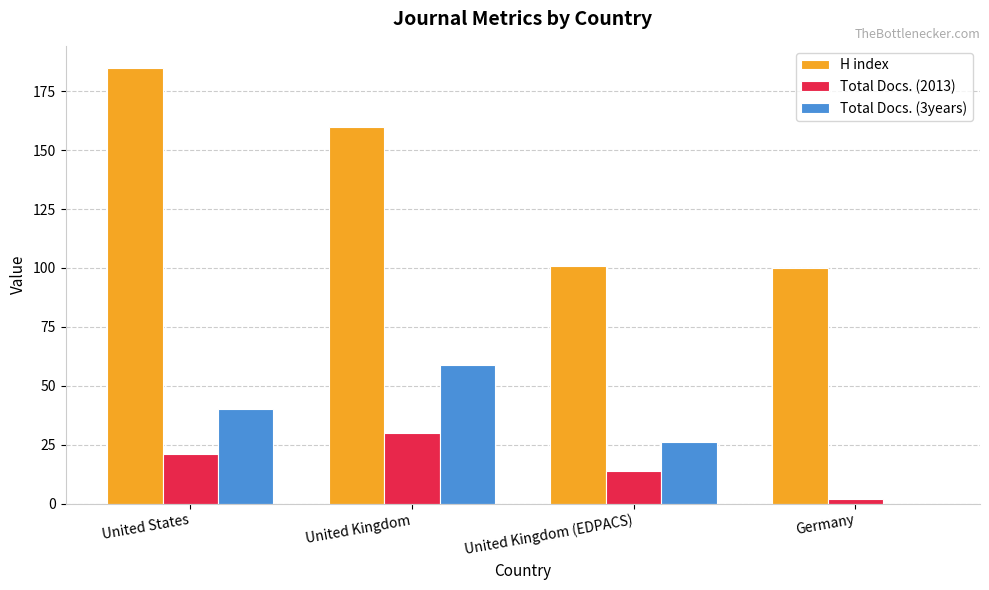

At which category does the chart reach its peak across all series?

United States